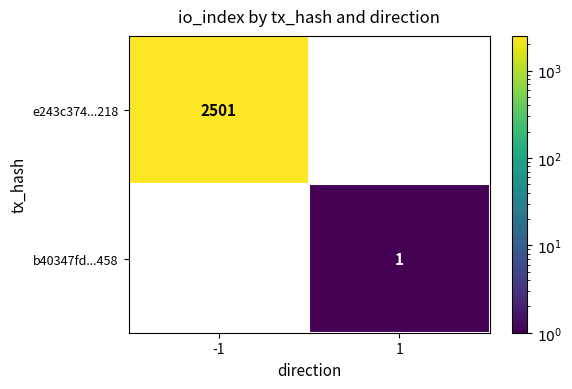

What is the greatest value displayed?

2501.0